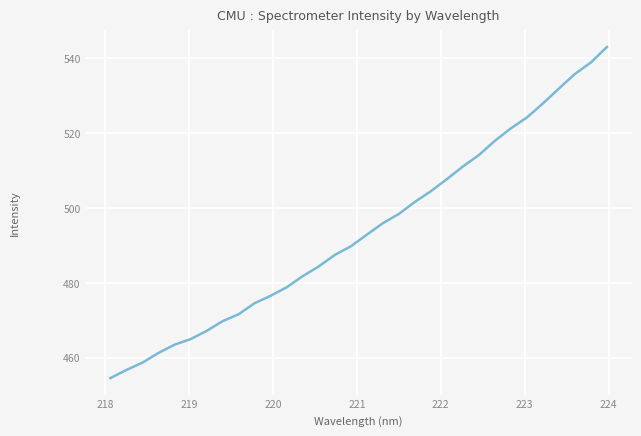

What is the minimum value shown in the chart?

454.6